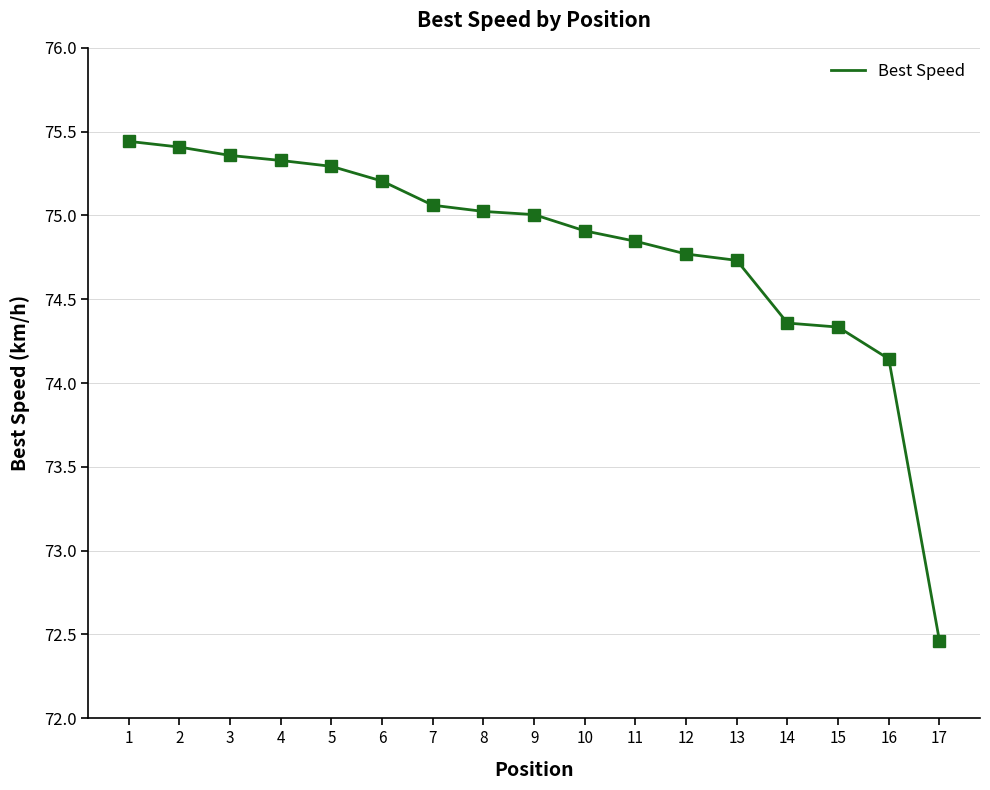

What is the ratio of the value at 12 to the value at 9?

1.0